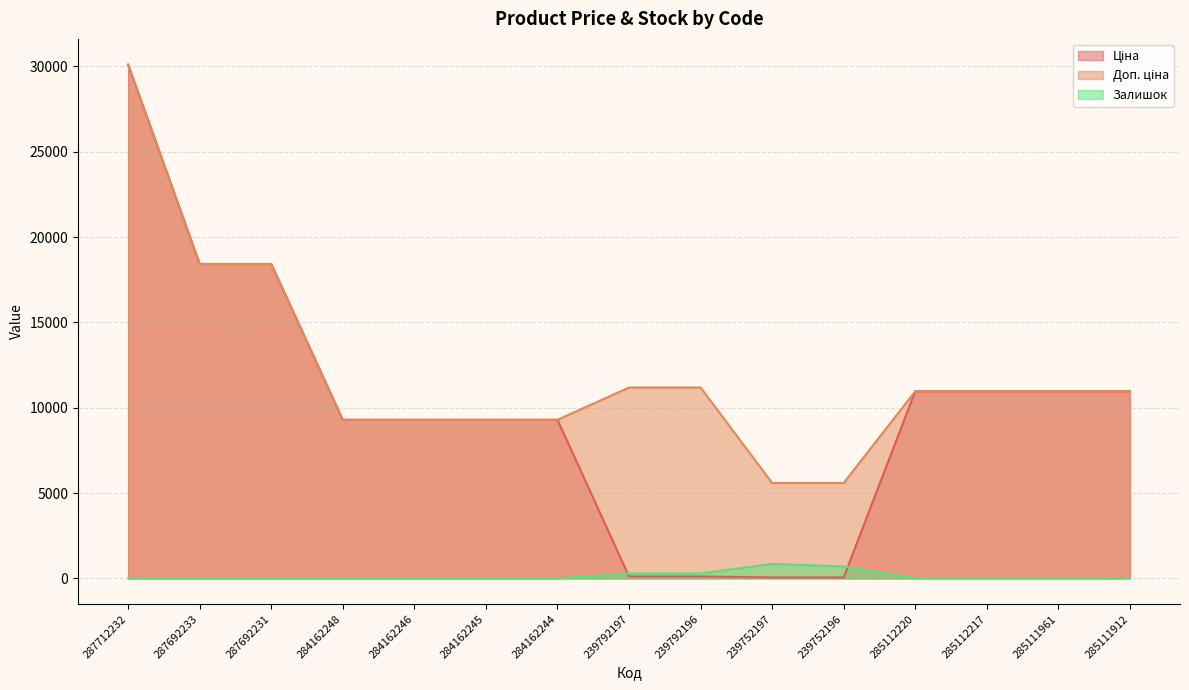

Reading left to right, what are all the values shown in this chart?

Ціна: 30102.8	18420.9	18420.9	9290.5	9290.5	9290.5	9290.5	111.8	111.8	55.9	55.9	10964.4	10964.4	10964.4	10964.4
Доп. ціна: 30102.8	18420.9	18420.9	9290.5	9290.5	9290.5	9290.5	11182.0	11182.0	5591.0	5591.0	10964.4	10964.4	10964.4	10964.4
Залишок: 0.0	0.0	0.0	0.0	0.0	8.0	0.0	289.0	290.0	845.0	698.0	17.0	17.0	17.0	15.0